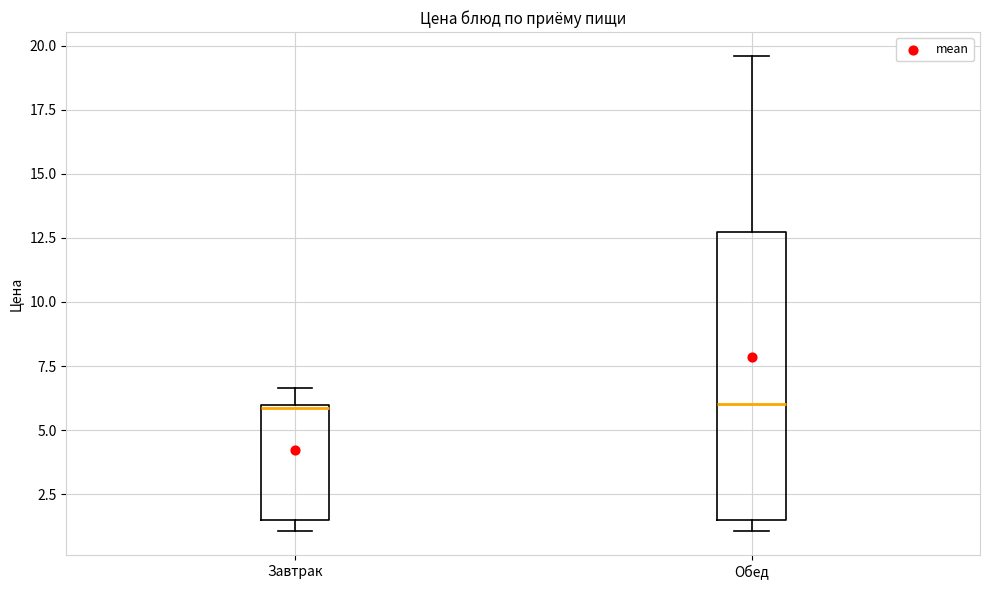

Where does the median line of the box for Обед sit on the y-axis? The values are not printed on the chart, so give them approximately, as read against the axis.

6.0